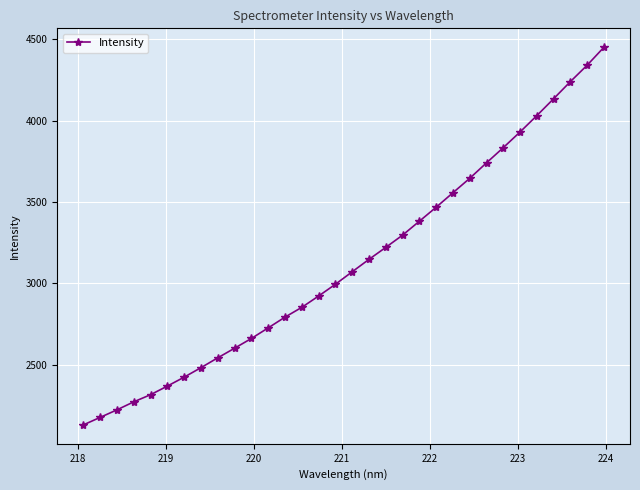

What is the maximum value shown in the chart?

4451.3